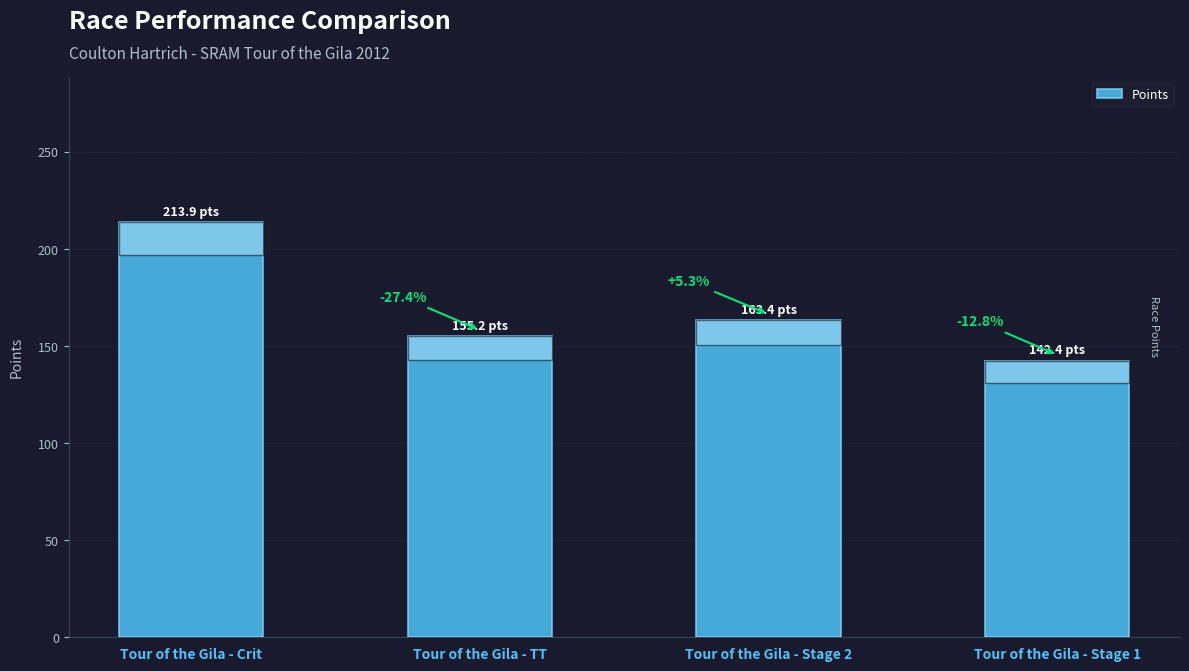

Does the chart contain any negative values?

No